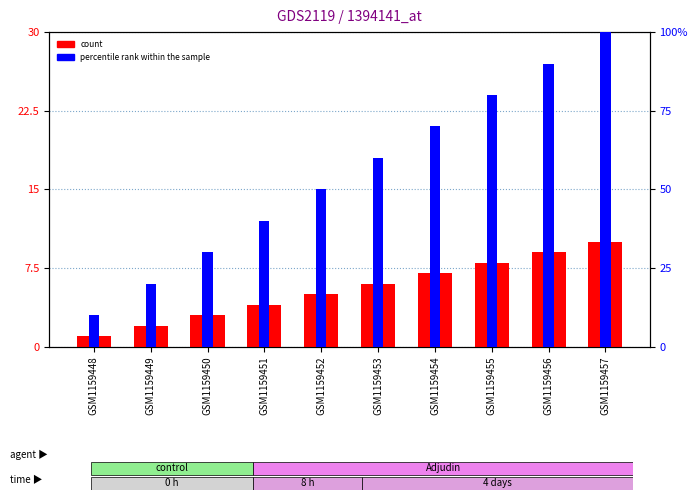

How many bars are there in each group?

2